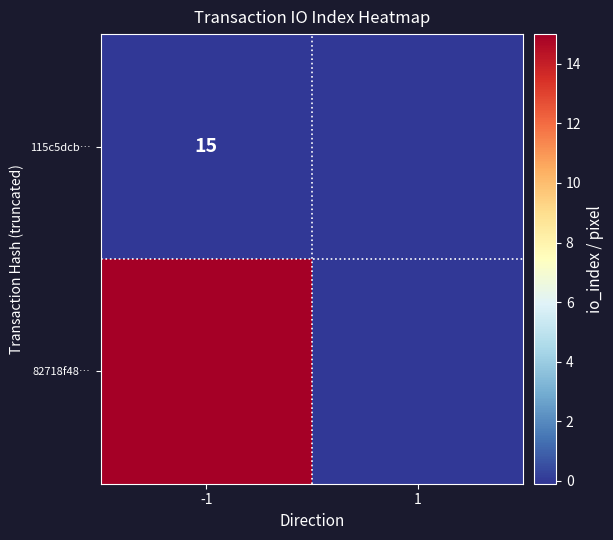

Is it true that 115c5dcb… equals 22 at -1?

False